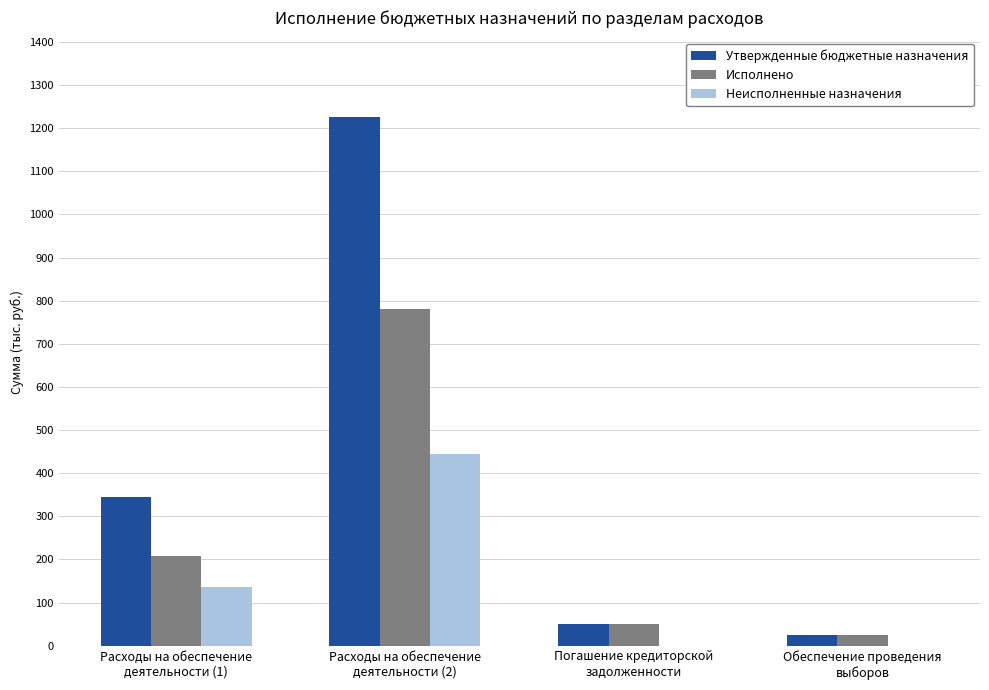

What are all the series names shown in the legend?

Утвержденные бюджетные назначения, Исполнено, Неисполненные назначения